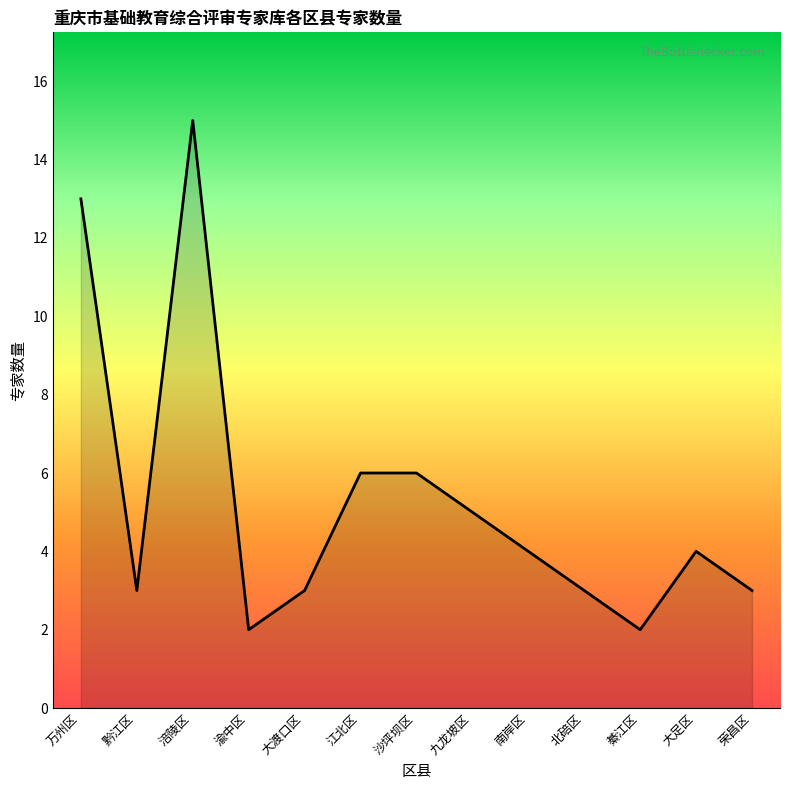

What is the maximum value shown in the chart?

15